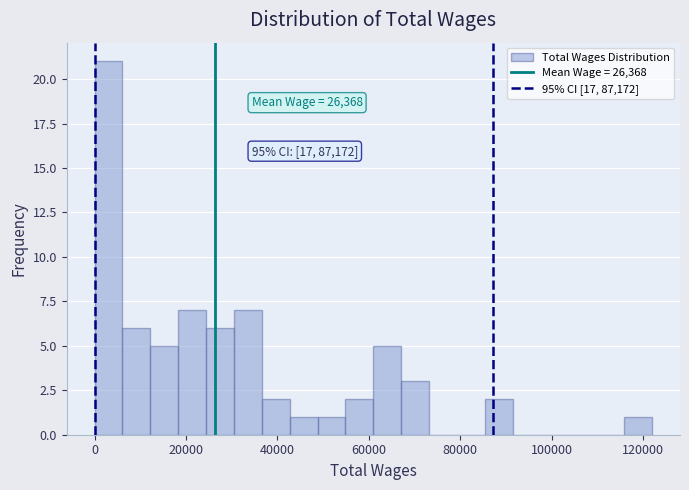

Read against the x-axis, roughly where is the centre of the tallest bar?

4000